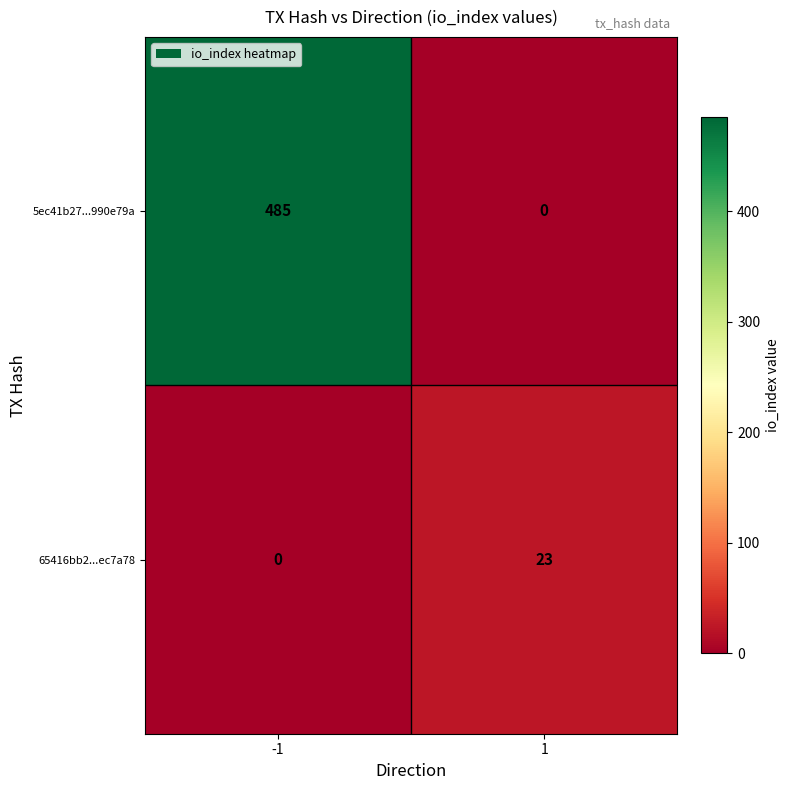

Which series has the largest total across all categories?

5ec41b27...990e79a